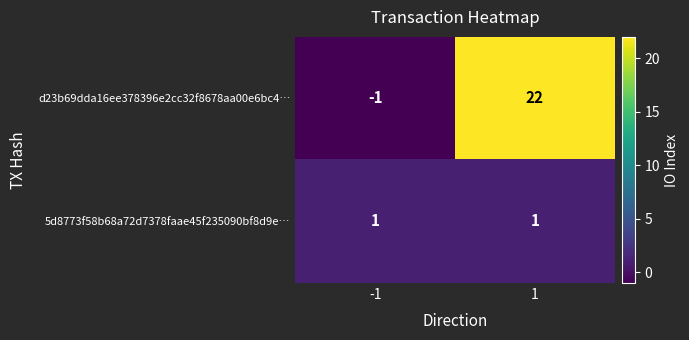

What is the spread (max minus min) of values at -1?

2